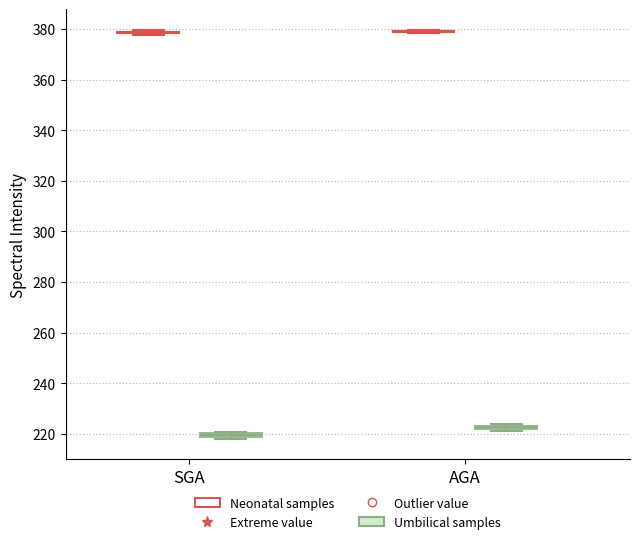

Where is the upper edge of the box for AGA (Umbilical samples) on the y-axis? The values are not printed on the chart, so give them approximately, as read against the axis.

224